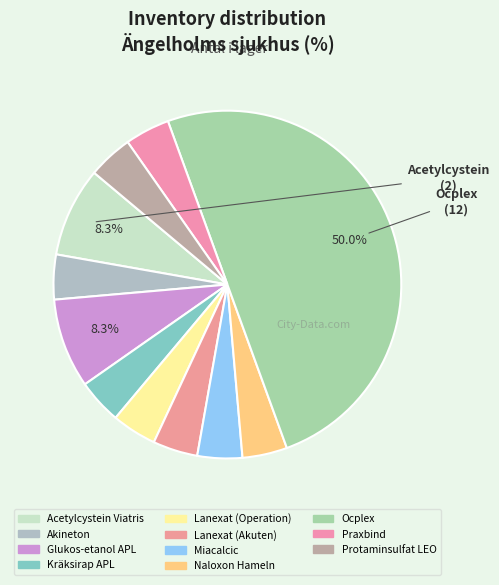

The Lanexat (Operation) slice represents 4% of the pie. True or false?

True